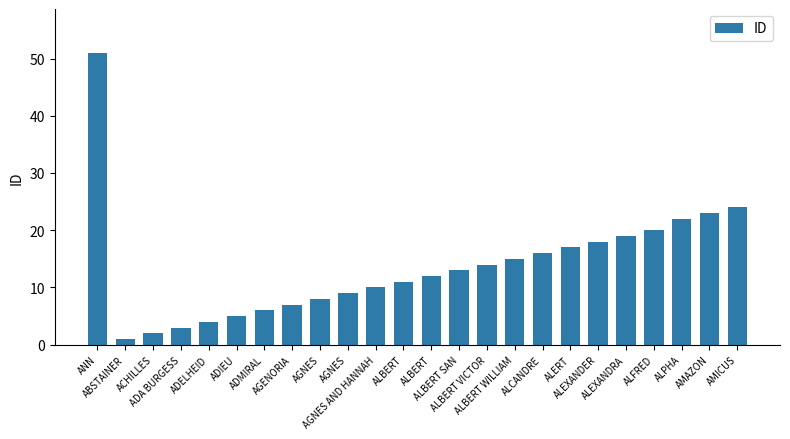

What is the difference between the second highest and minimum values?

23